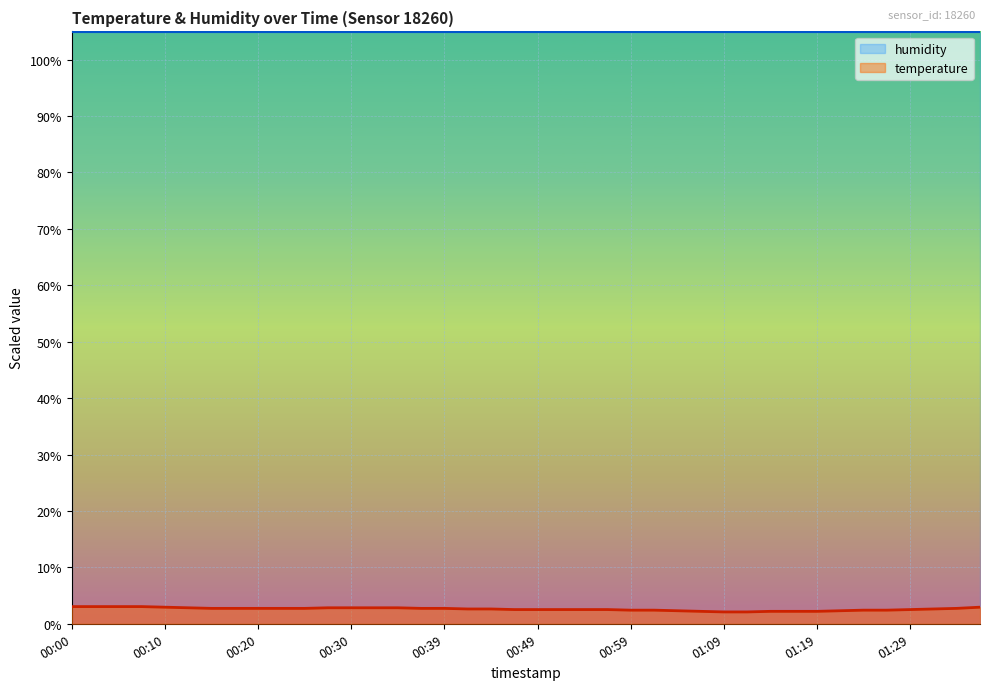

Does the chart display data point markers on the line(s)?

No